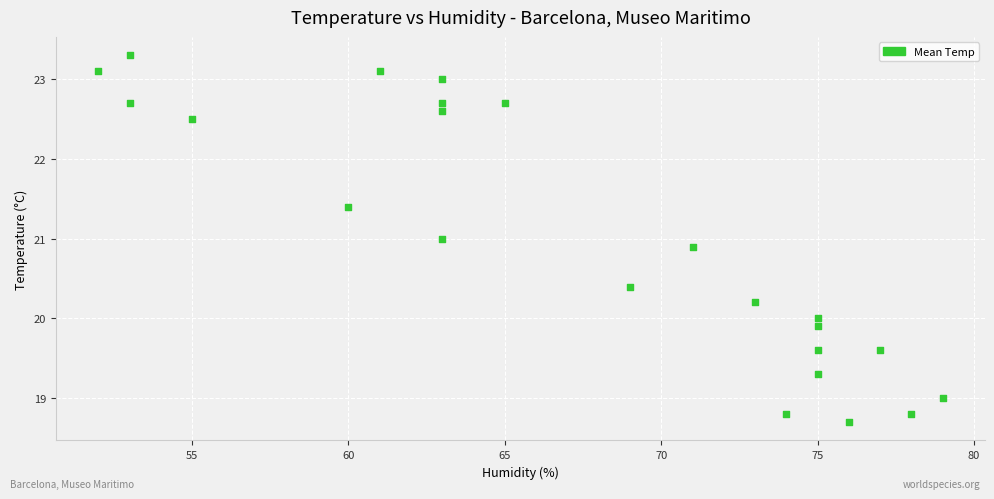

What is the range of Y values (max minus min)?

4.6